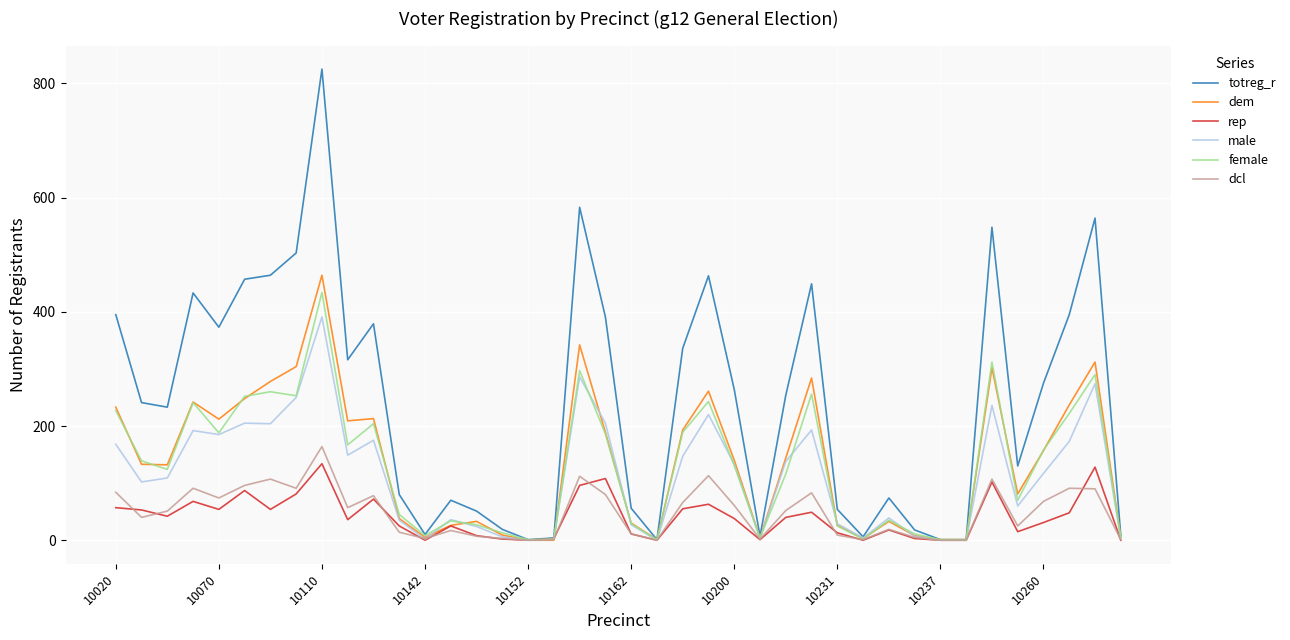

Rank the series by their maximum value, from highest to lowest.

totreg_r, dem, female, male, dcl, rep